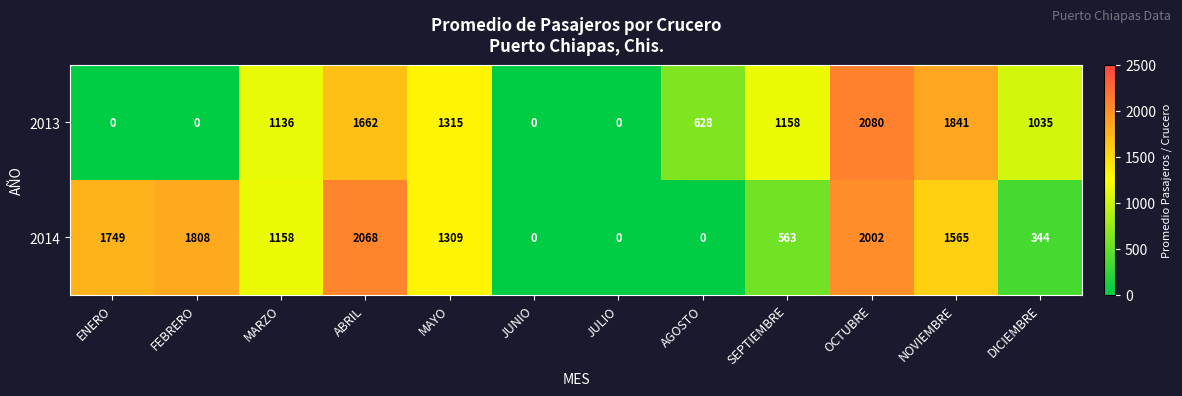

True or false: 2013 has a value of 502 at MARZO.

False